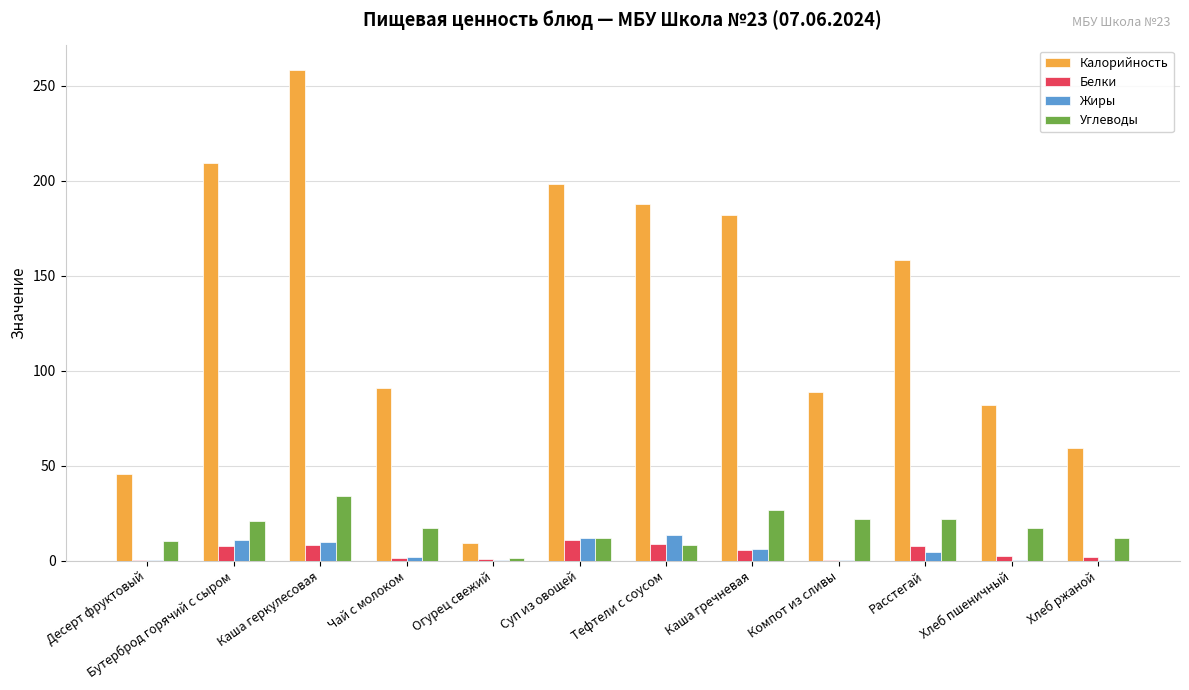

What is the greatest value displayed?

258.3